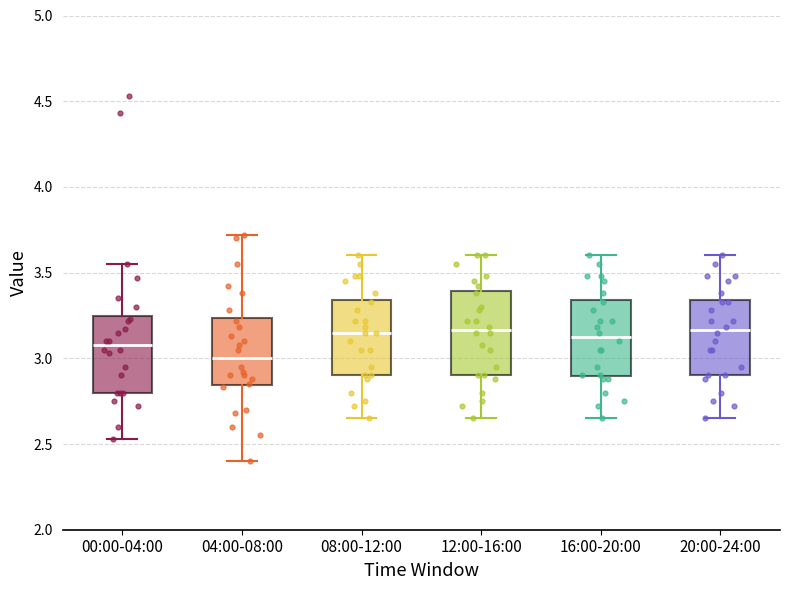

Which box's median line is the lowest?

04:00-08:00